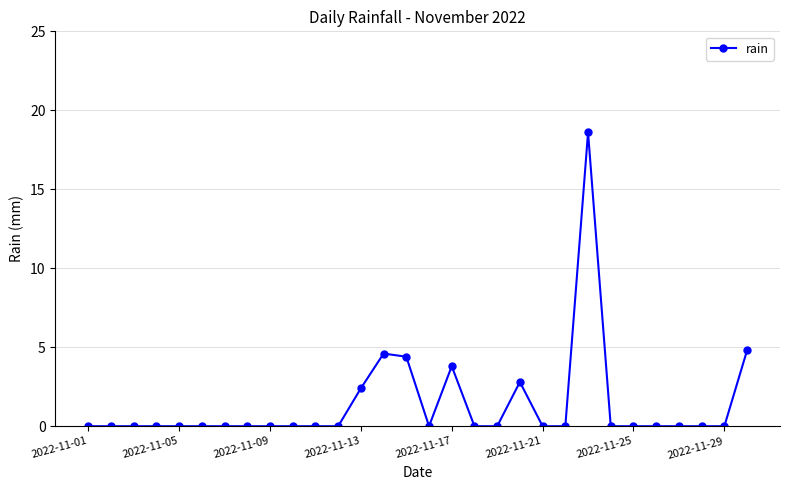

True or false: the data has more than 2 interior local peaks.

True